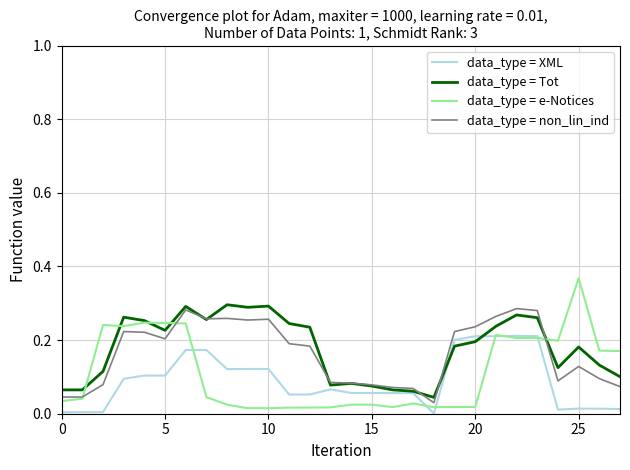

What are all the series names shown in the legend?

data_type = XML, data_type = Tot, data_type = e-Notices, data_type = non_lin_ind